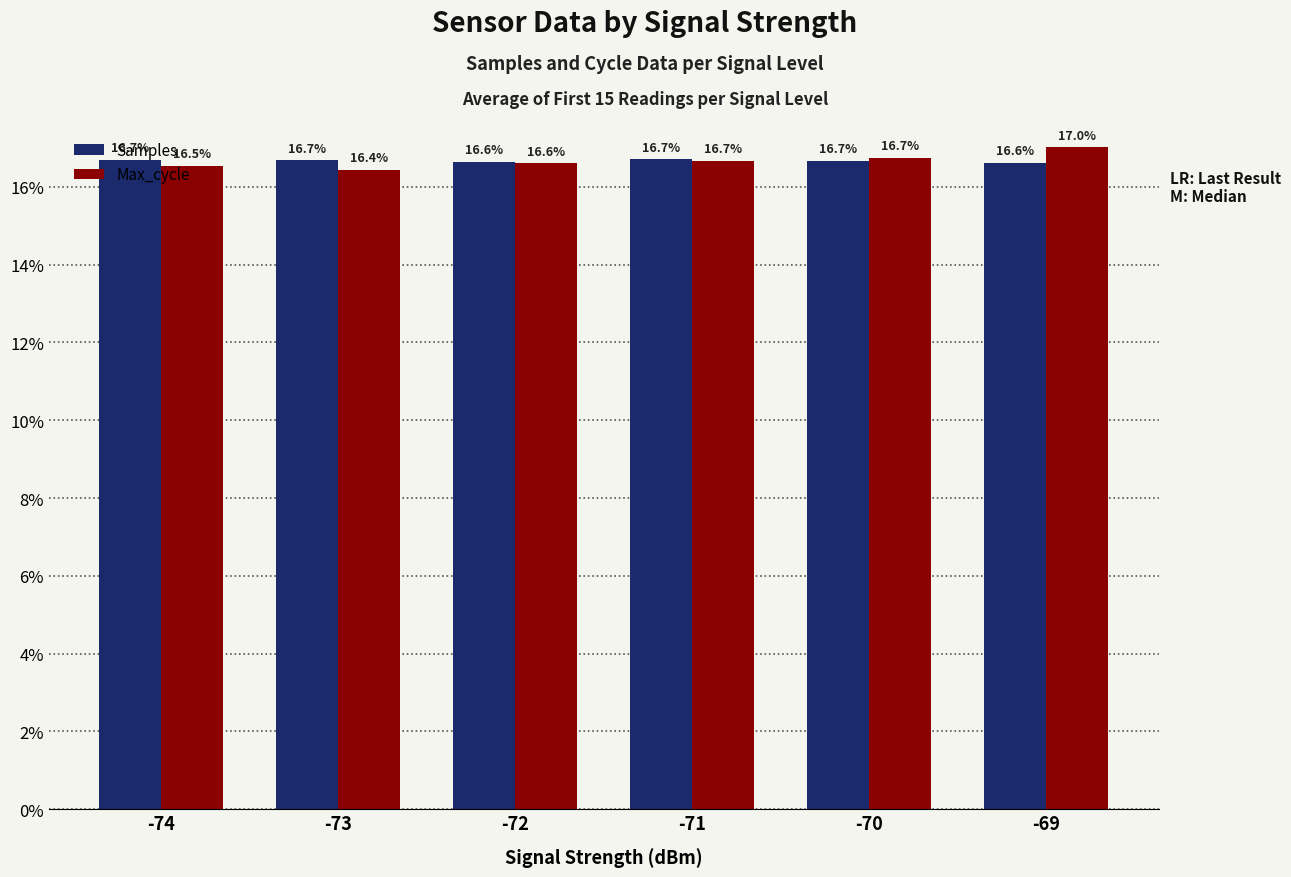

What is the sum of all Max_cycle values?

100.0